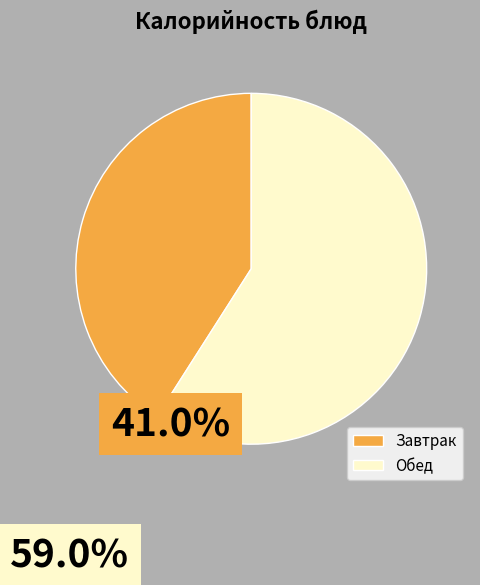

Which has a higher value, Обед or Завтрак?

Обед